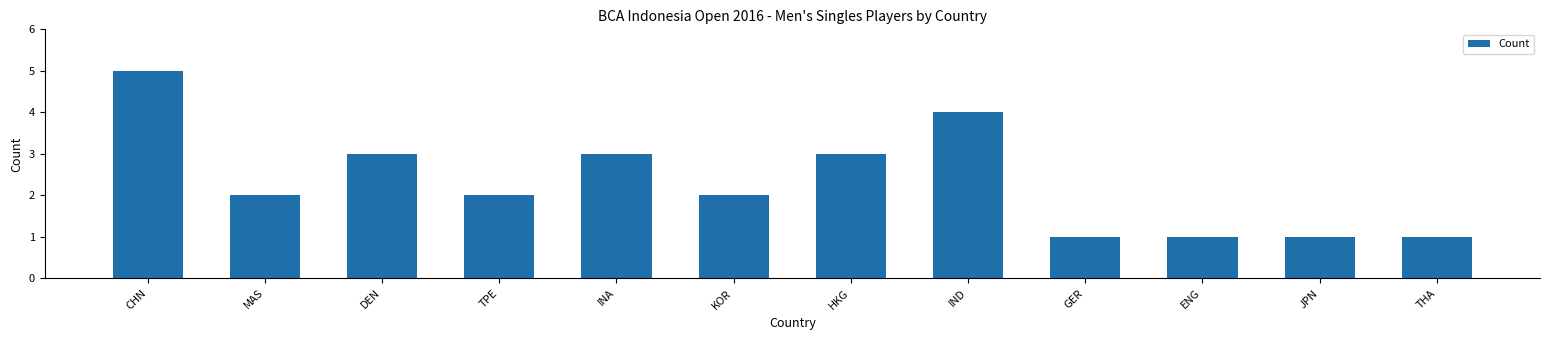

How many values are between 1 and 3?

10